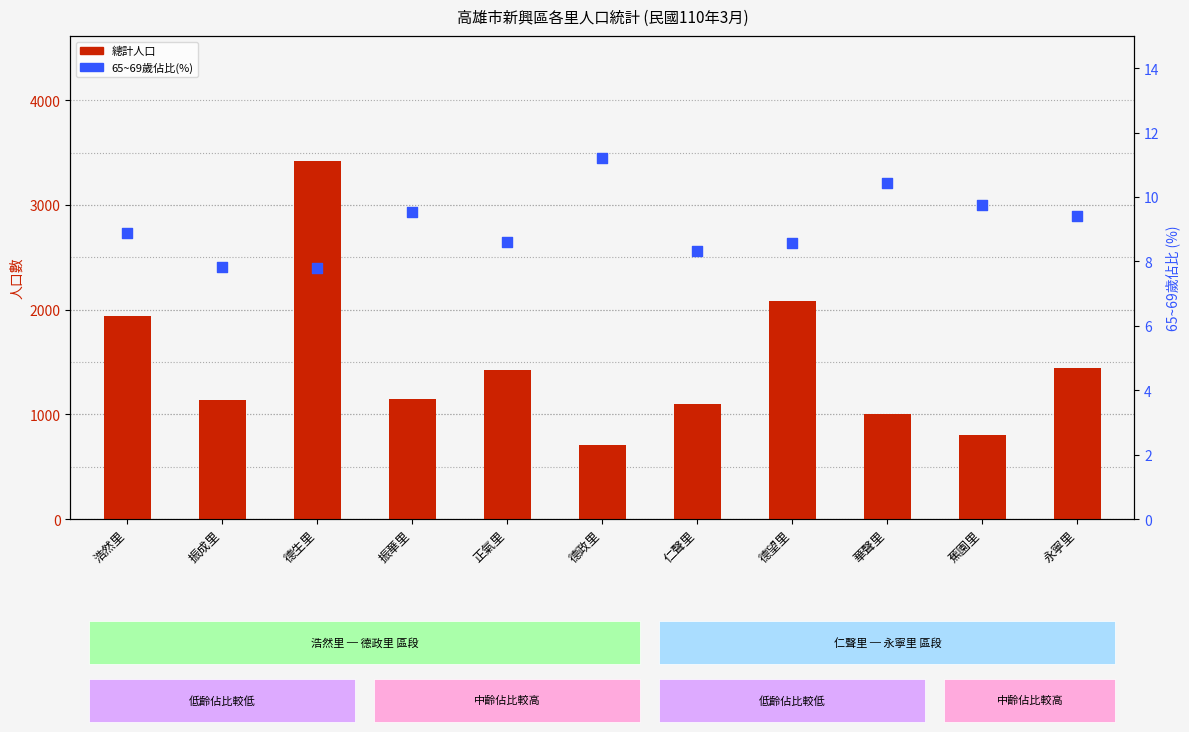

At how many categories does at least one series exceed 248?

11